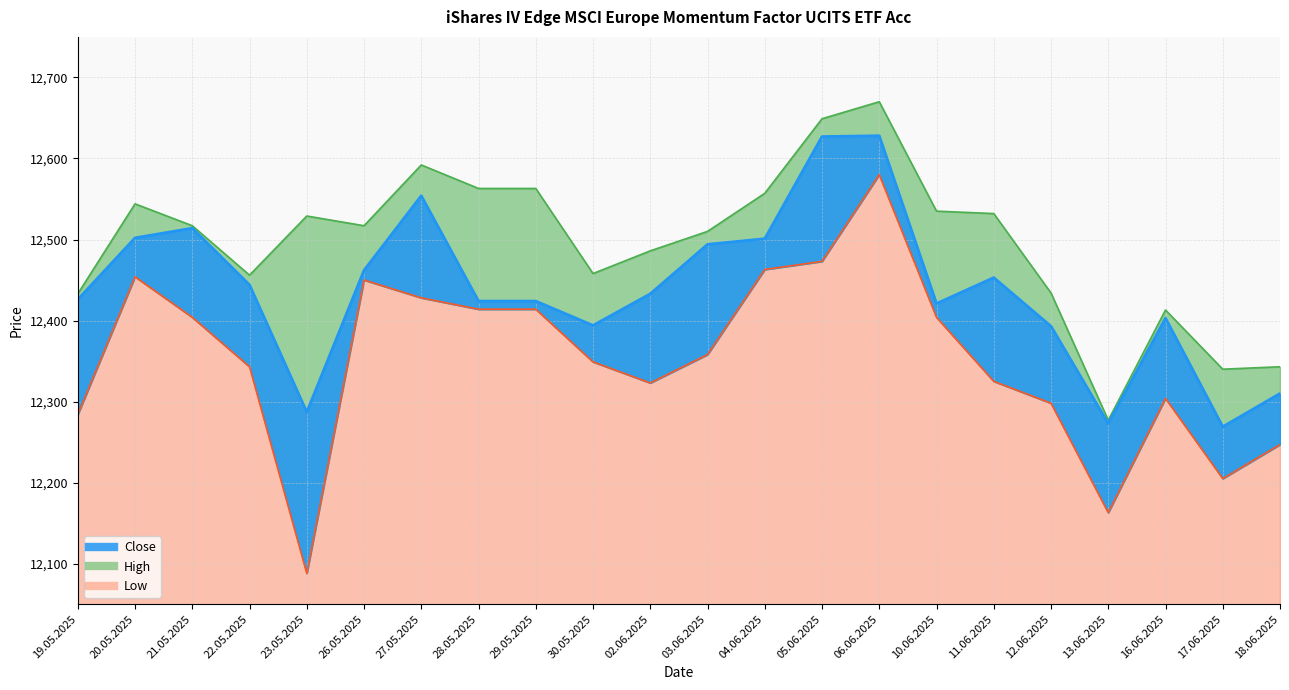

In High, how many points are higher than both neighbors (excluding endpoints)?

5